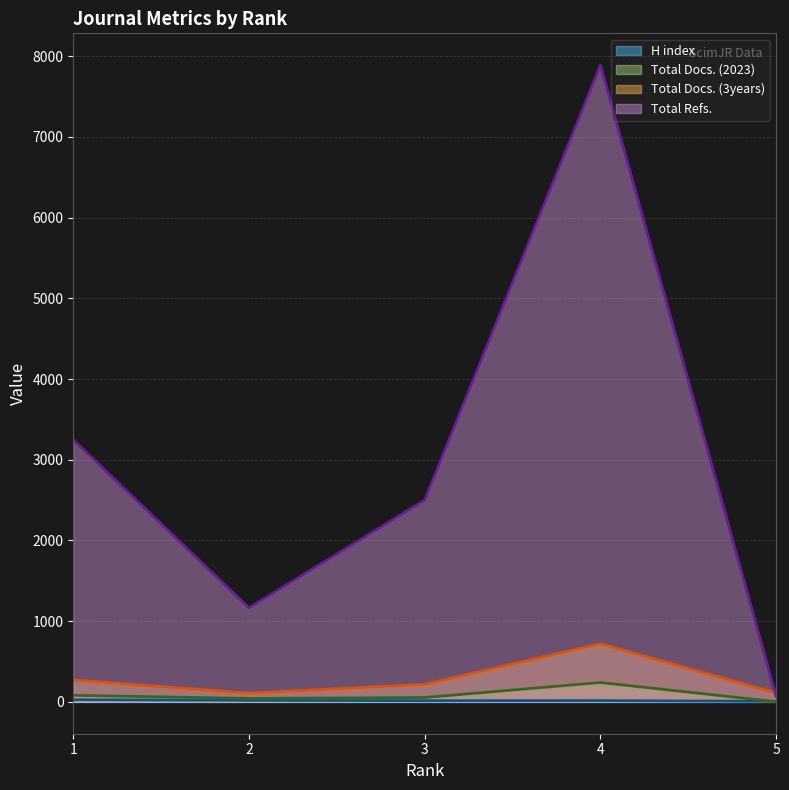

Which series has the largest range (max minus min)?

Total Refs.